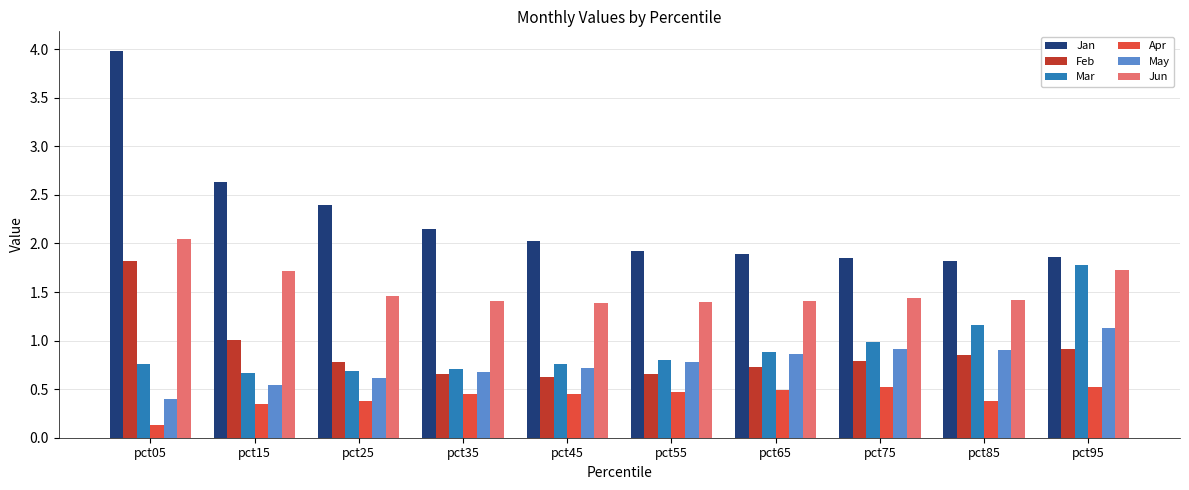

The value of Feb at pct95 is 0.9. True or false?

True